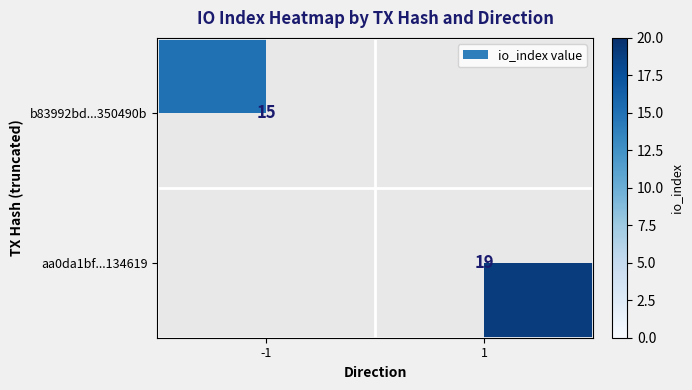

At which category does the chart reach its minimum across all series?

-1